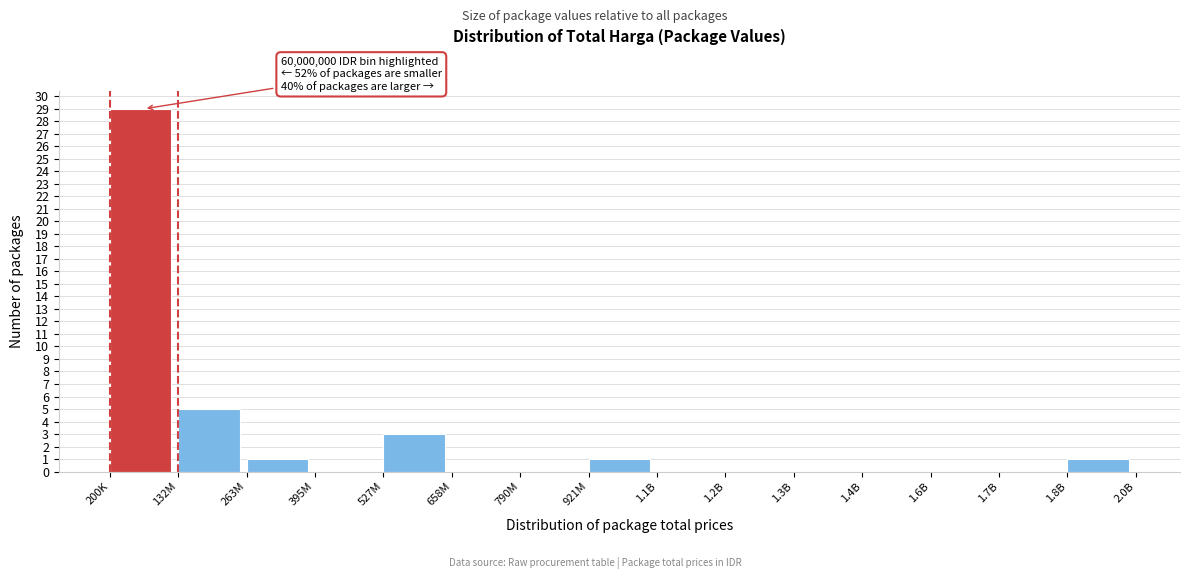

Reading right to left, transcribe all the data shown in this chart.

1.8B=1	1.7B=0	1.6B=0	1.4B=0	1.3B=0	1.2B=0	1.1B=0	921M=1	790M=0	658M=0	527M=3	395M=0	263M=1	132M=5	200K=29